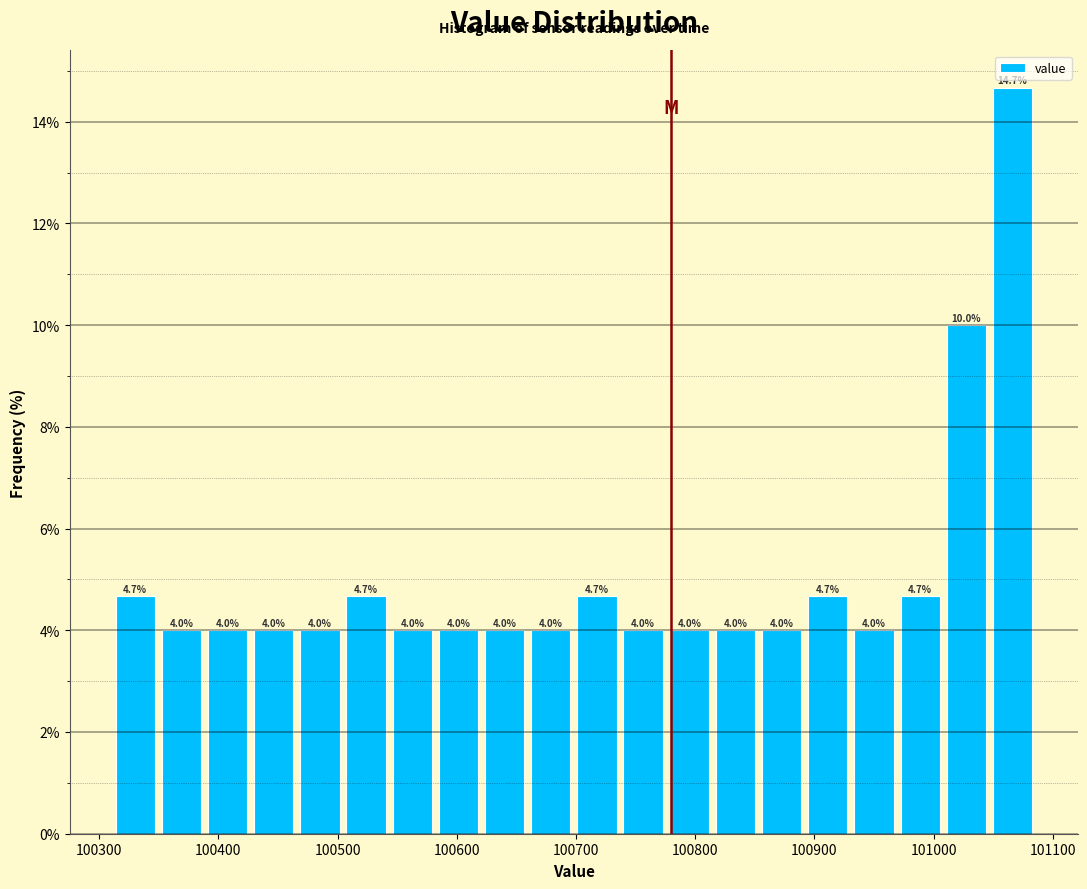

Read against the x-axis, roughly where is the centre of the tallest bar?

101070